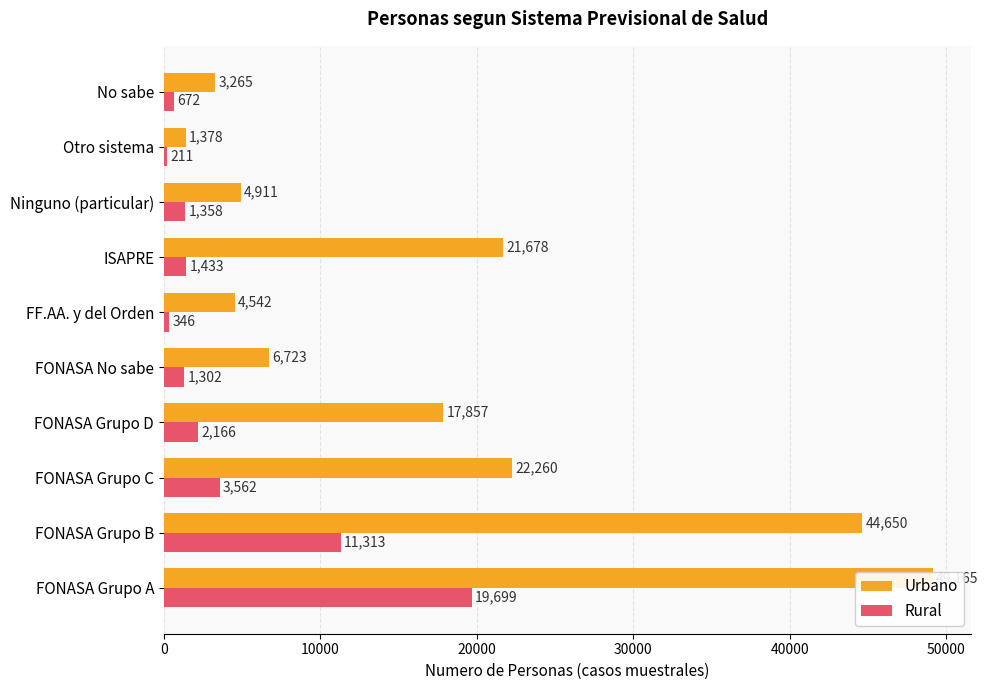

Reading left to right, what are all the values shown in this chart?

Urbano: 49165	44650	22260	17857	6723	4542	21678	4911	1378	3265
Rural: 19699	11313	3562	2166	1302	346	1433	1358	211	672